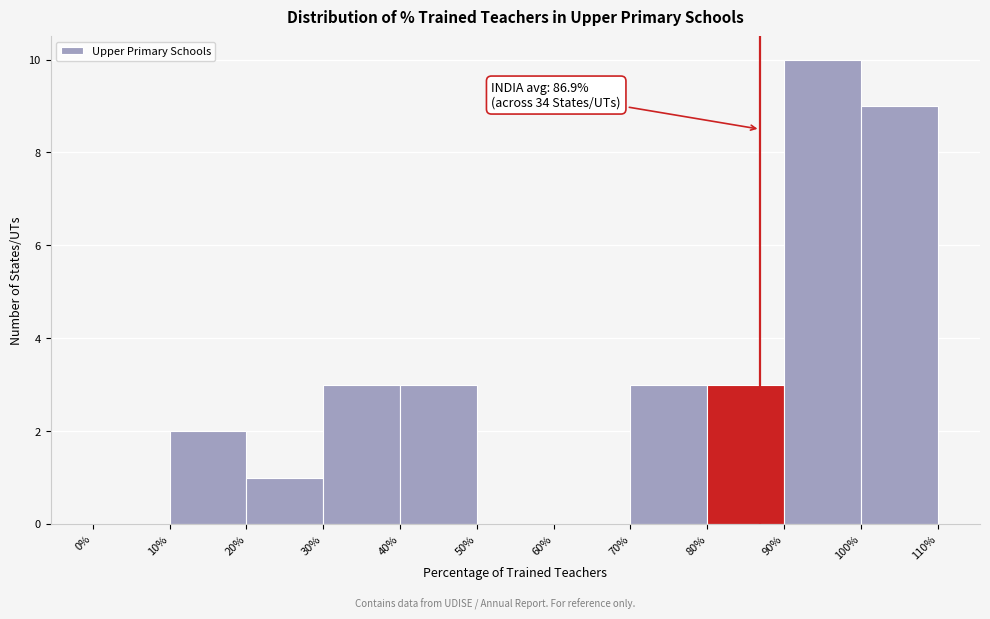

Over which range of the x-axis is the bar tallest?

90% to 100%